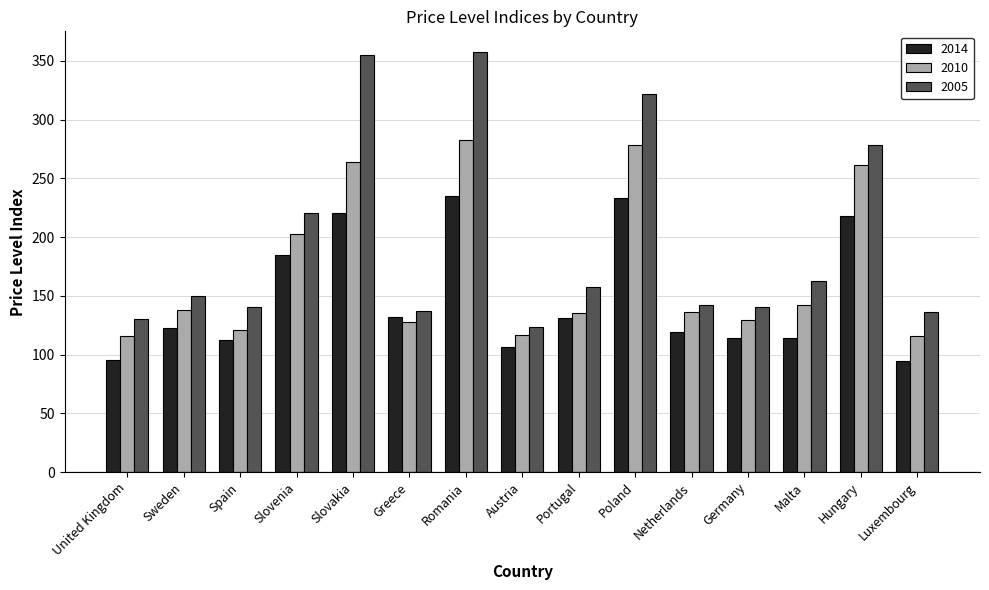

What is the sum of all 2005 values?

2952.3